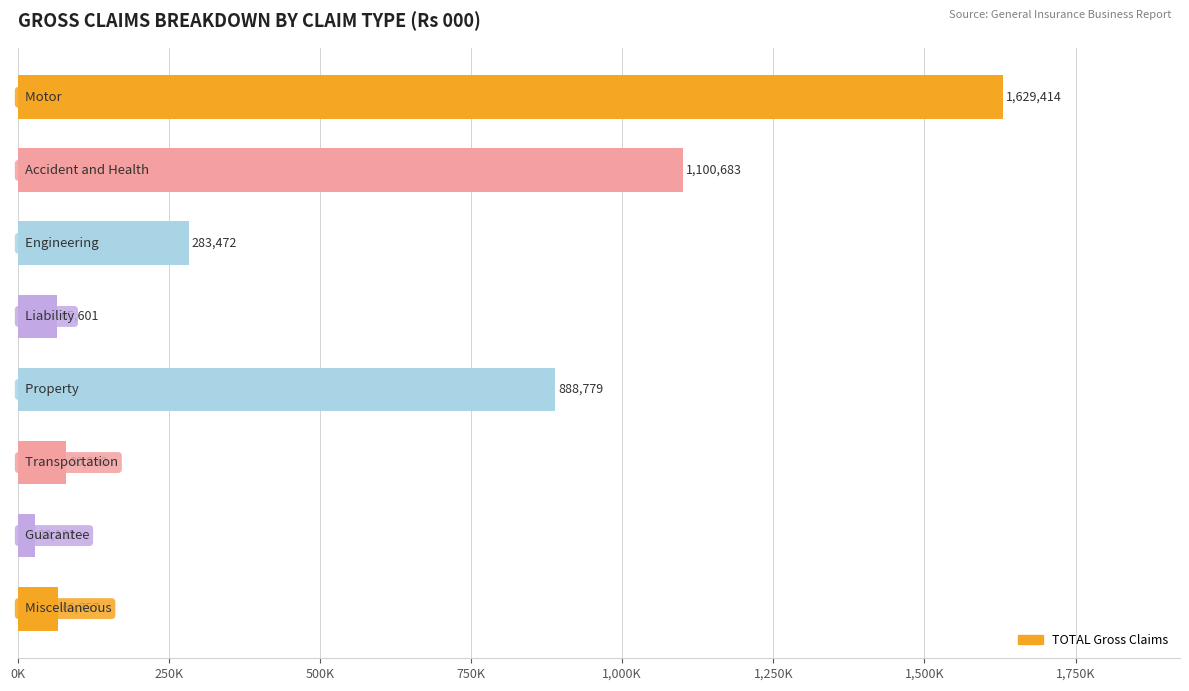

Does the chart contain any negative values?

No